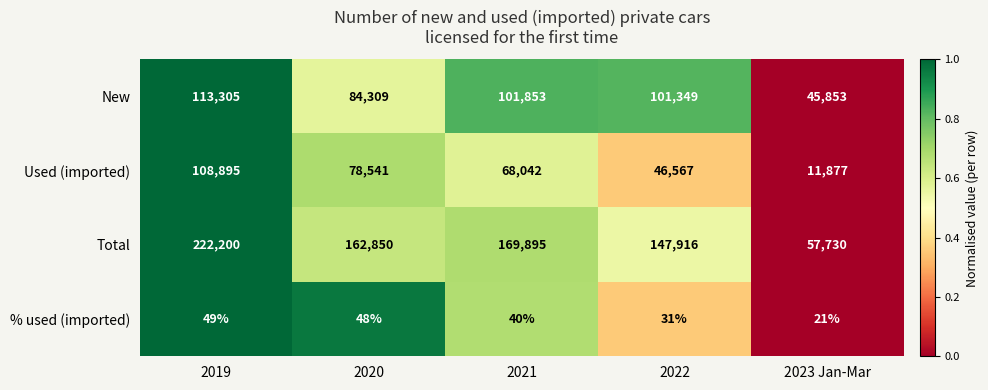

What is the average value of the Used (imported) series?

62784